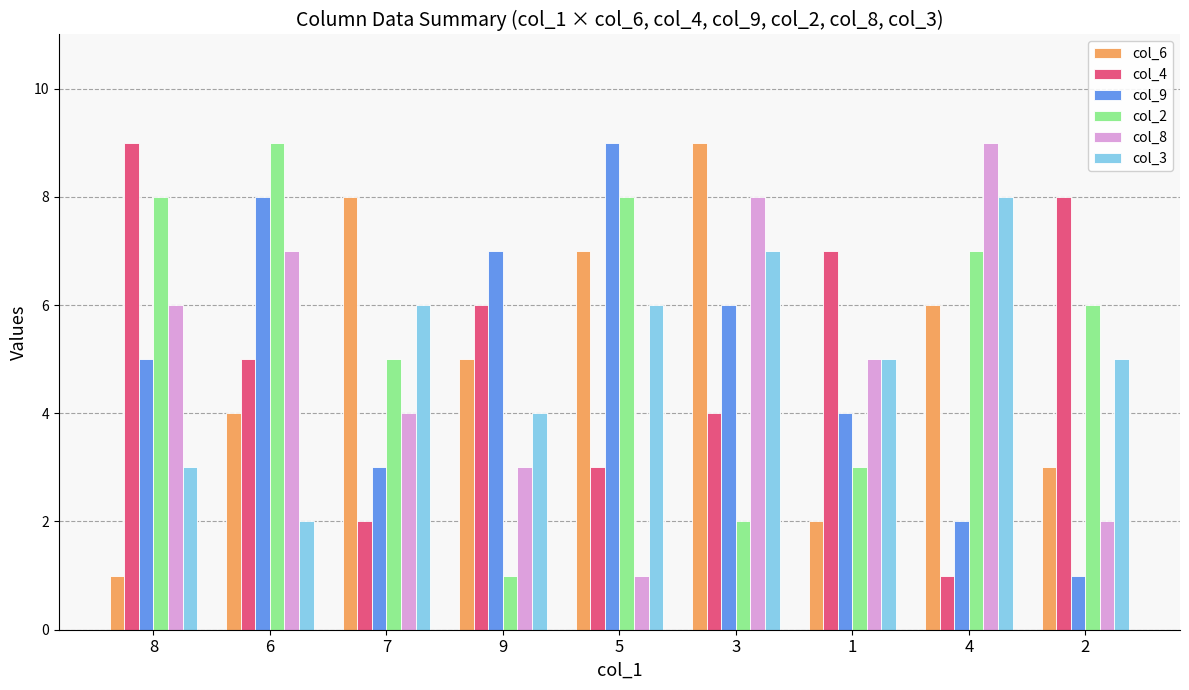

At which label does col_8 reach its peak?

4